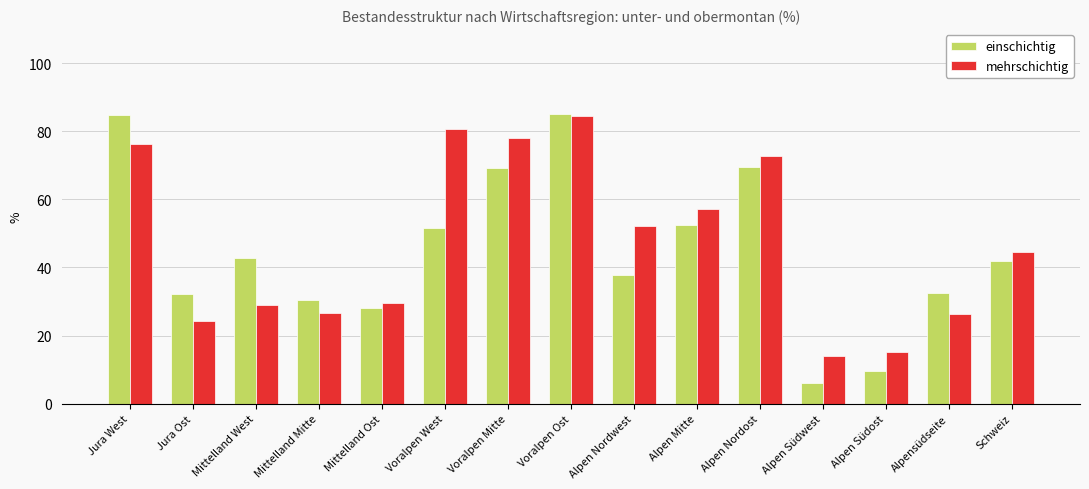

Is it true that einschichtig equals 6.0 at Alpen Südwest?

True